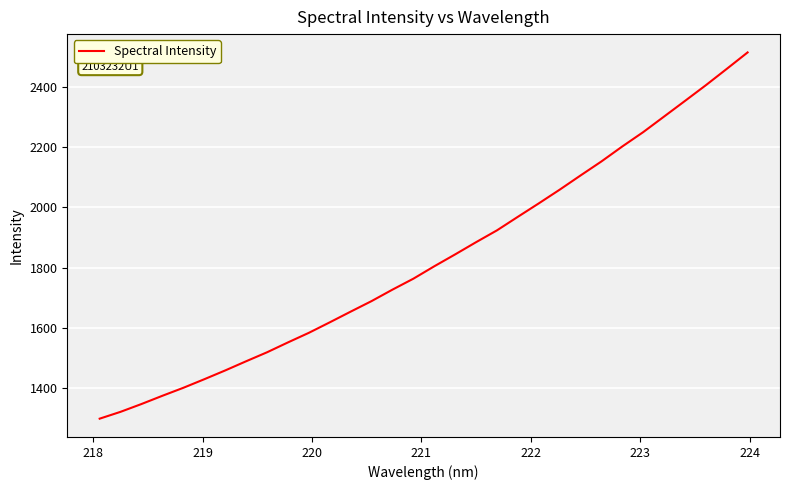

What is the smallest value displayed?

1297.1